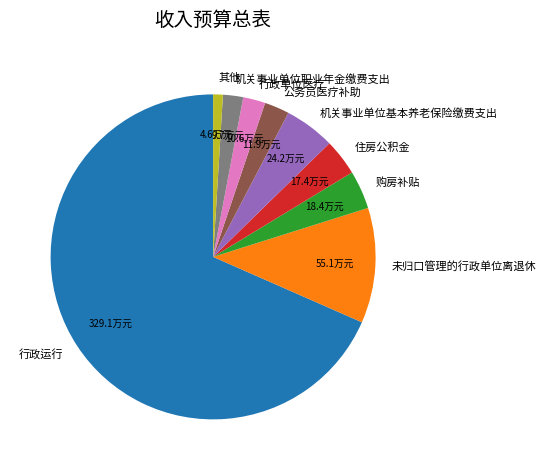

Which category has the smallest portion of the pie?

其他